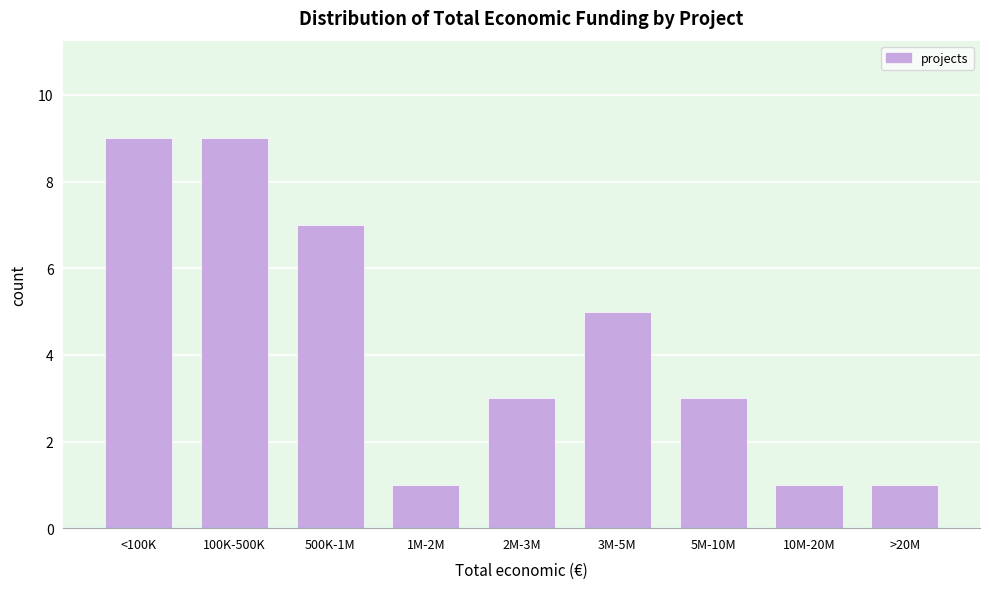

Reading left to right, what are all the values shown in this chart?

<100K=9	100K-500K=9	500K-1M=7	1M-2M=1	2M-3M=3	3M-5M=5	5M-10M=3	10M-20M=1	>20M=1